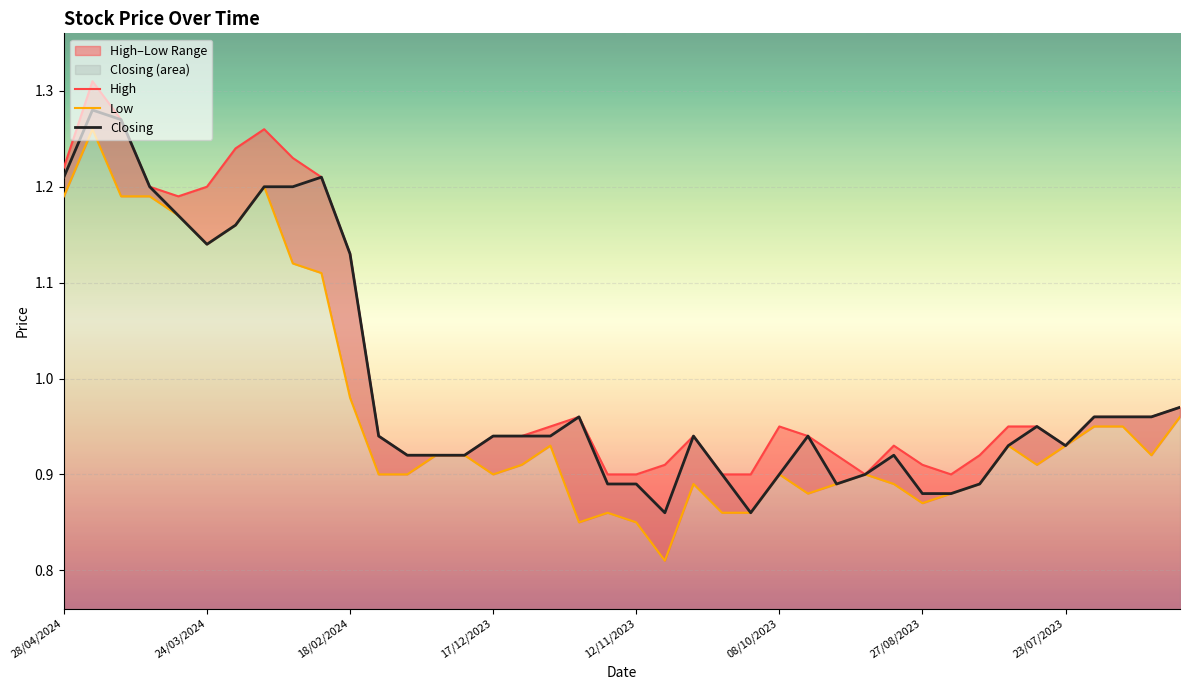

The value of Low at 23 is 0.3. True or false?

False